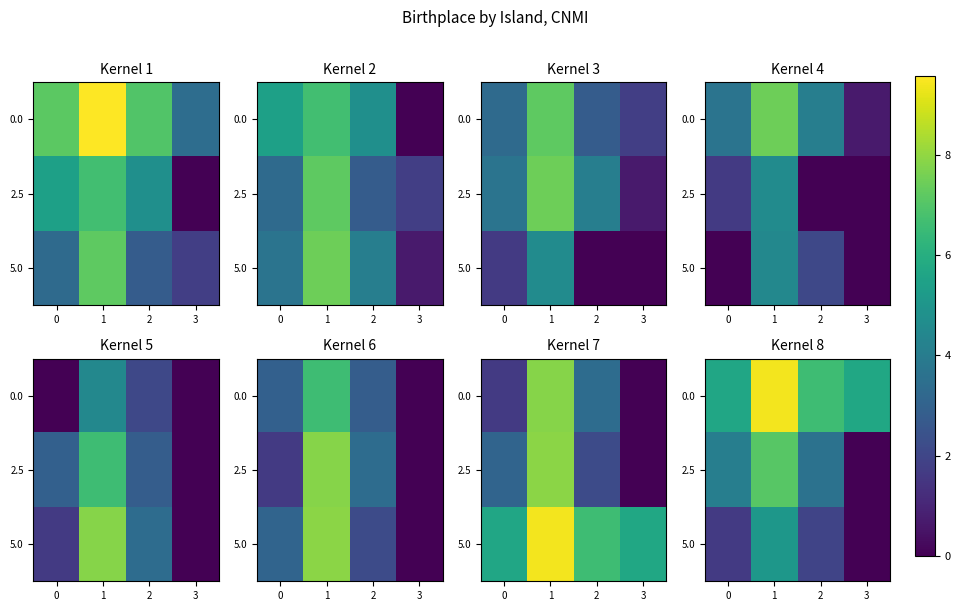

Is it true that 2.5 equals 2.8 at 0?

False